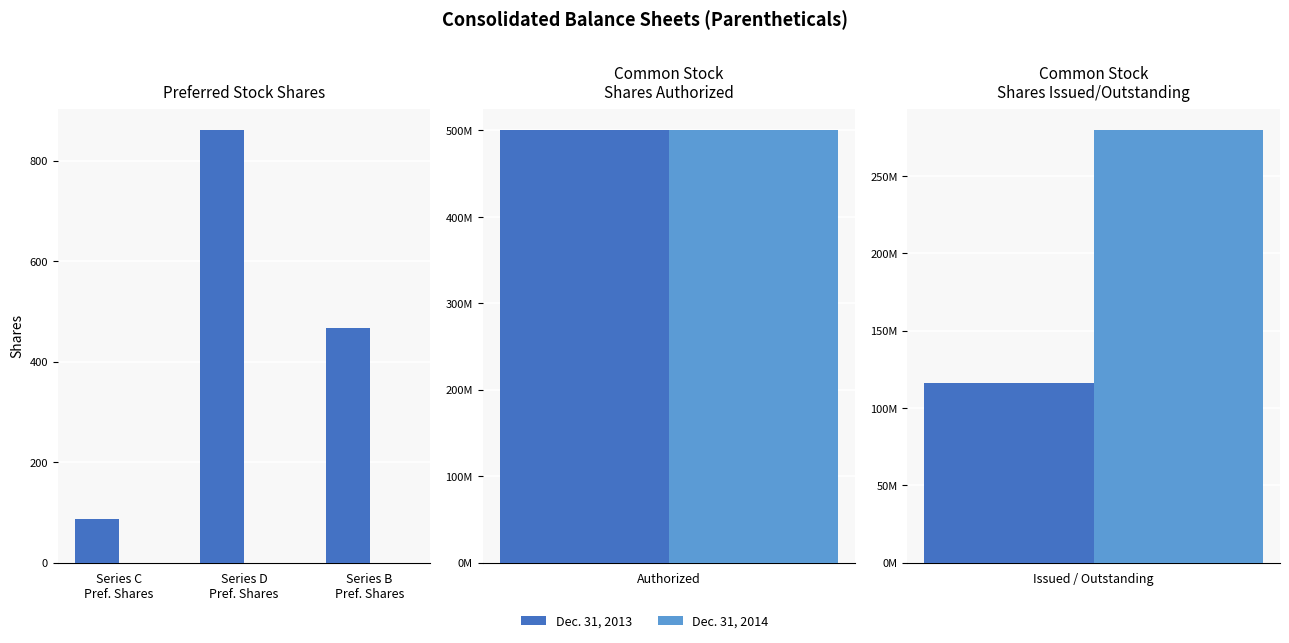

Is it true that Dec. 31, 2013 equals 87 at Series C
Pref. Shares?

True